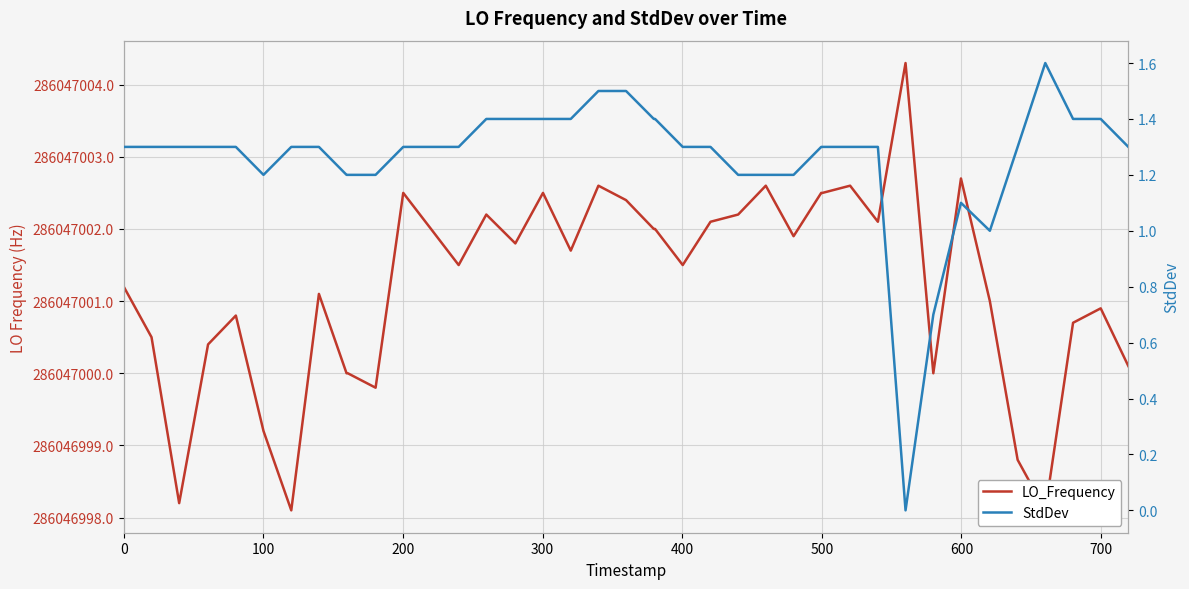

How many lines are shown in the chart?

2